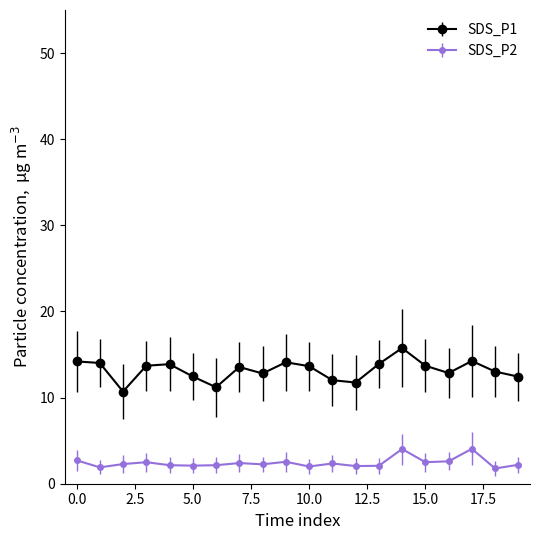

What is the value of the SDS_P1 point at the 15th from the left?

15.8